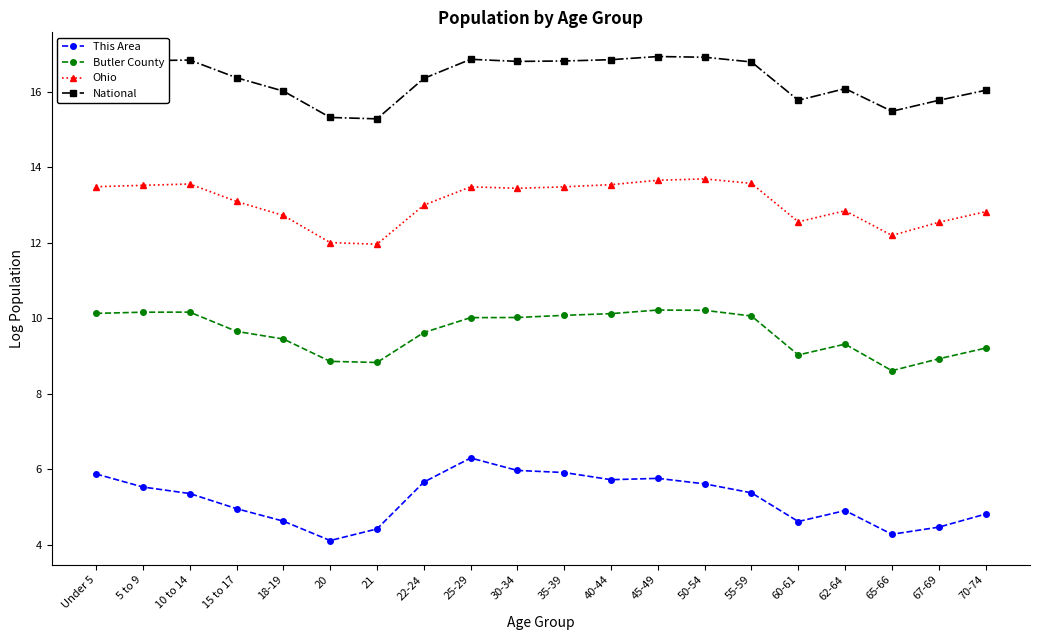

The value of This Area at 20 is 4.1. True or false?

True